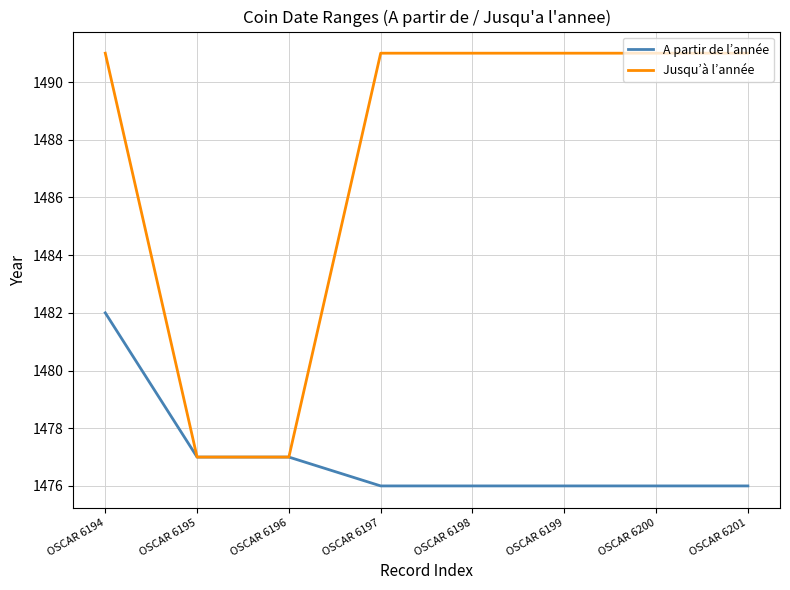

The A partir de l’année series shows 1476 at OSCAR 6197. True or false?

True